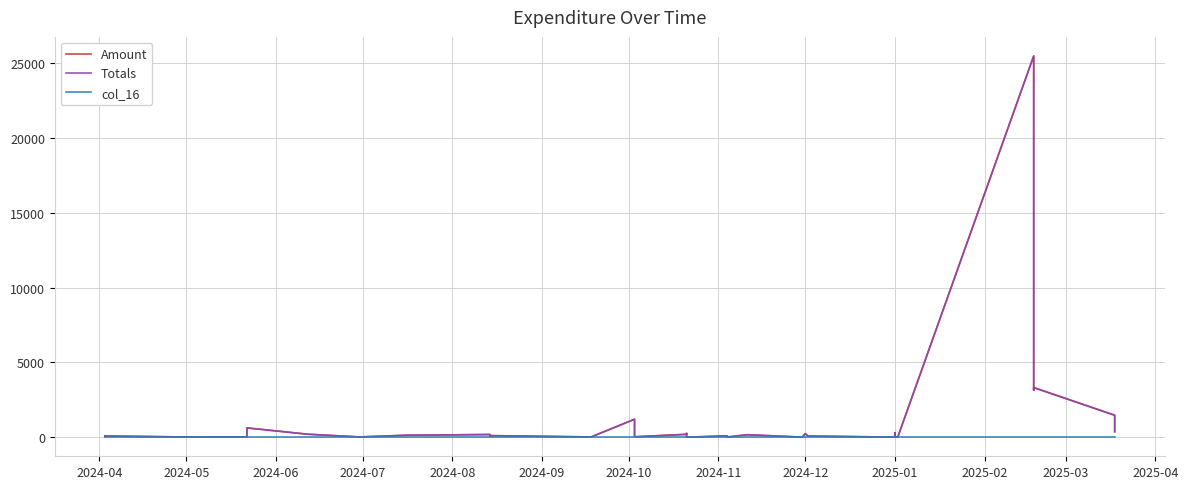

Does the chart have visible grid lines?

Yes